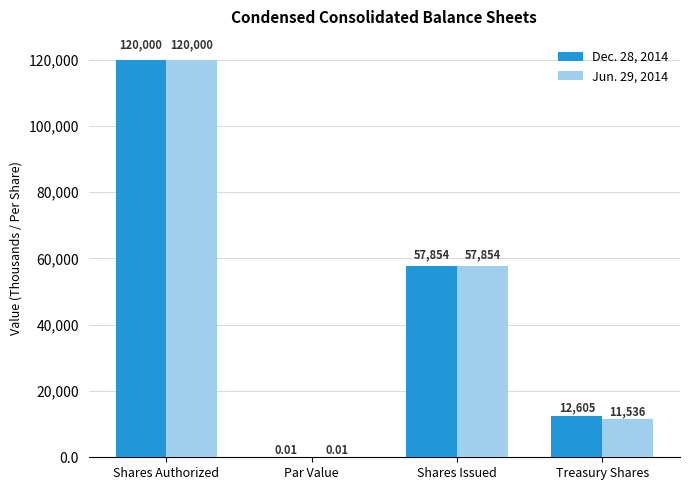

What is the total value across all series at Treasury Shares?

24141.0